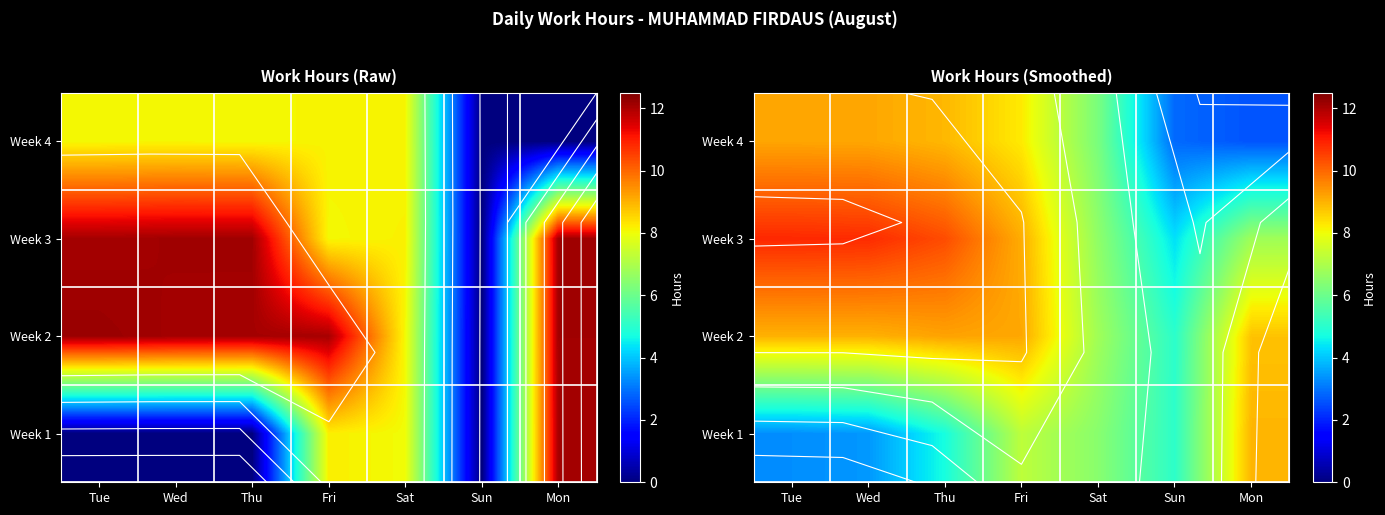

What is the difference between the second highest and second lowest values in the Week 2 series?

2.3